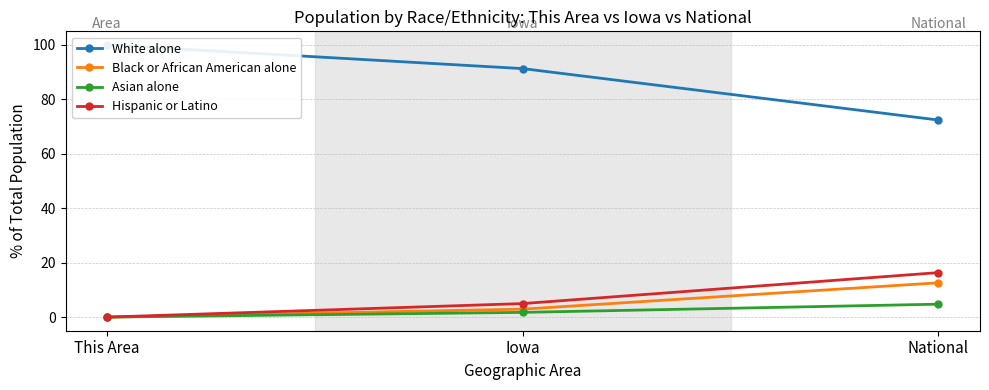

Which series has the widest spread of values?

White alone